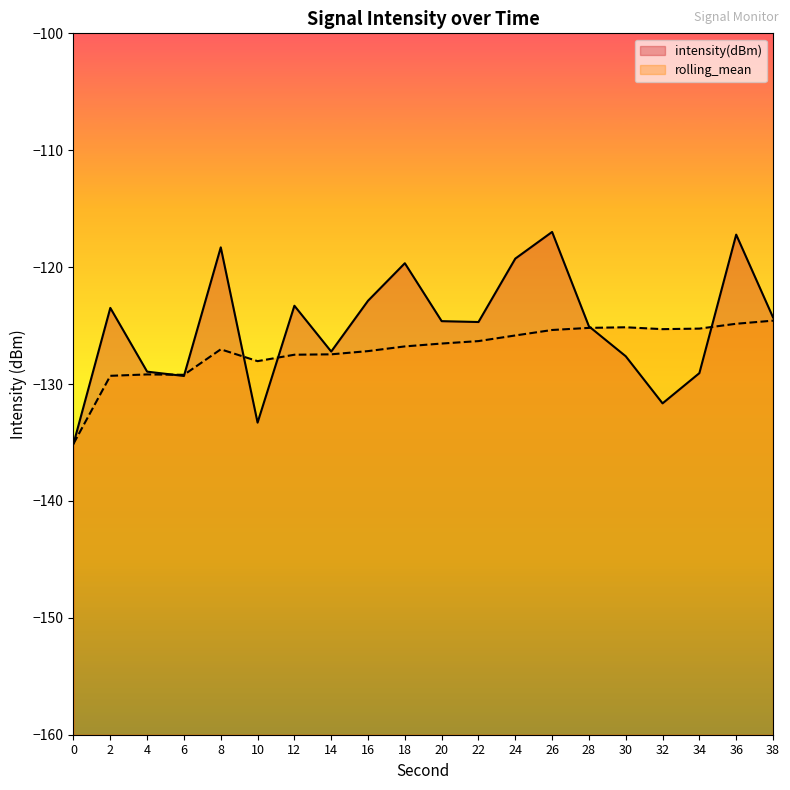

Is it true that rolling_mean equals -66.2 at 12?

False